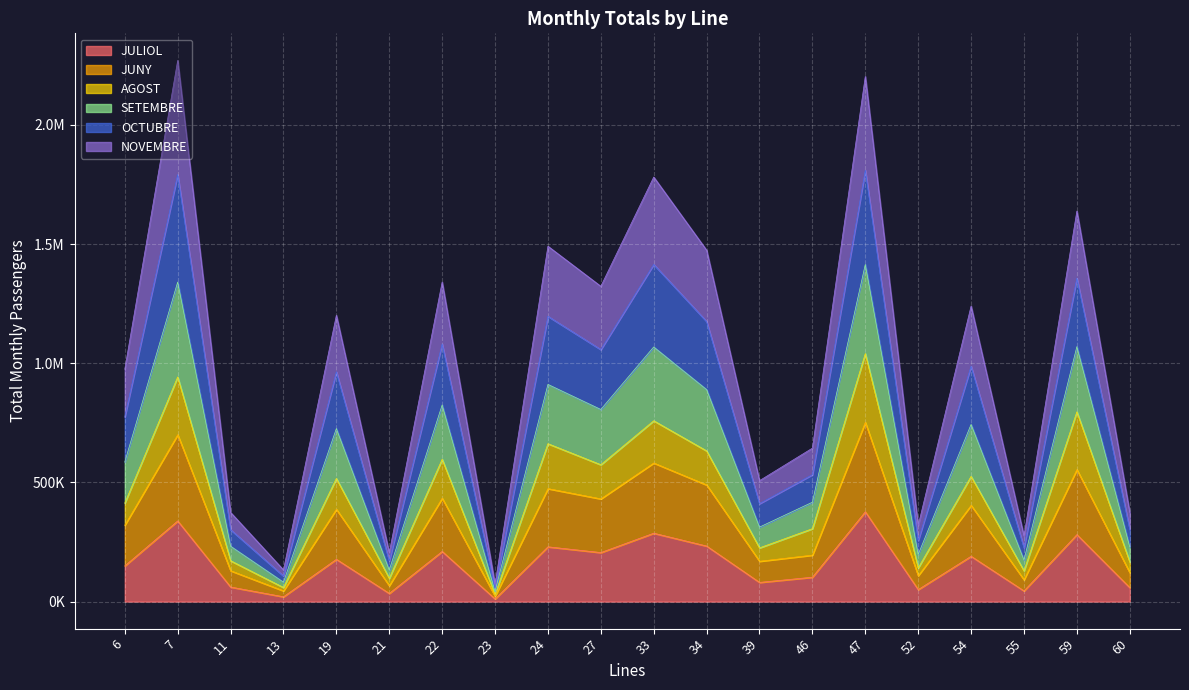

True or false: JULIOL and NOVEMBRE intersect in this chart.

False